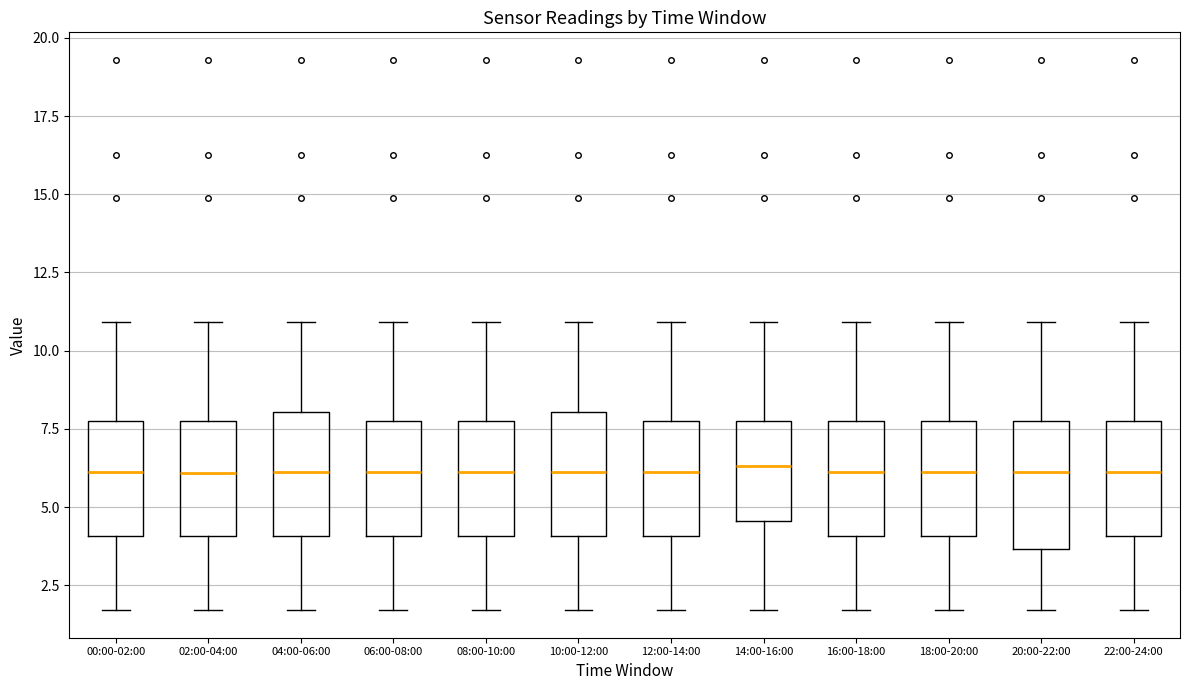

Where is the lower edge of the box for 04:00-06:00 on the y-axis? The values are not printed on the chart, so give them approximately, as read against the axis.

4.0